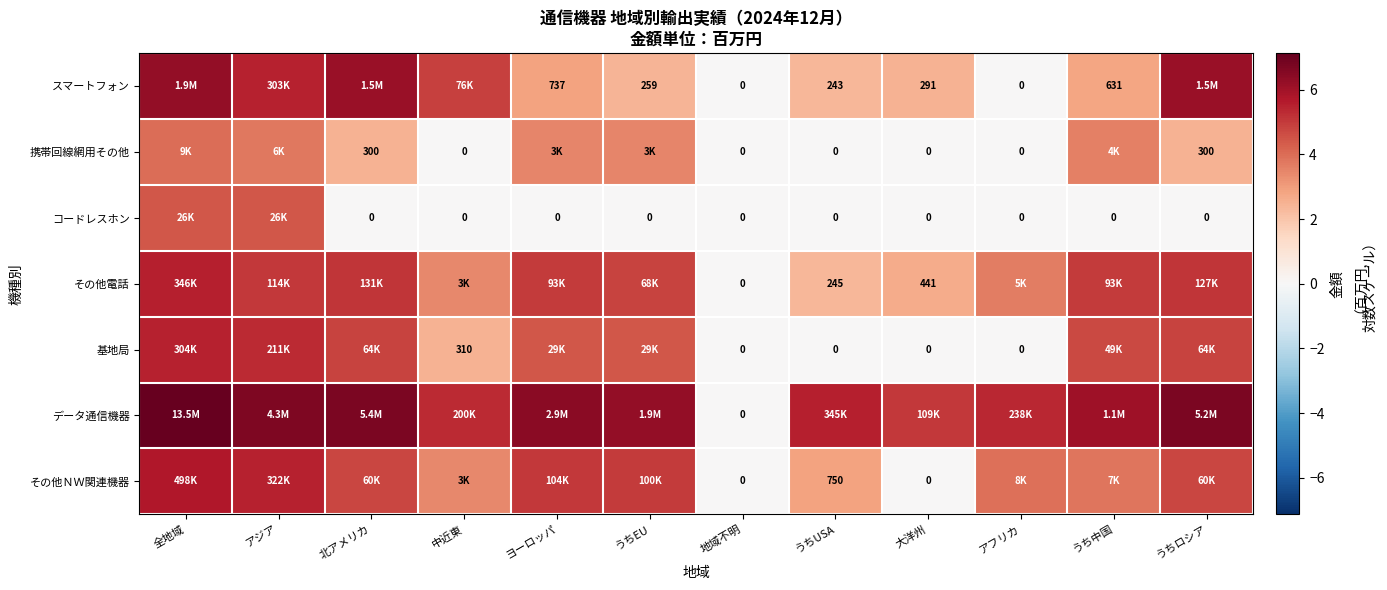

Between 全地域 and ヨーロッパ, which is larger?

全地域